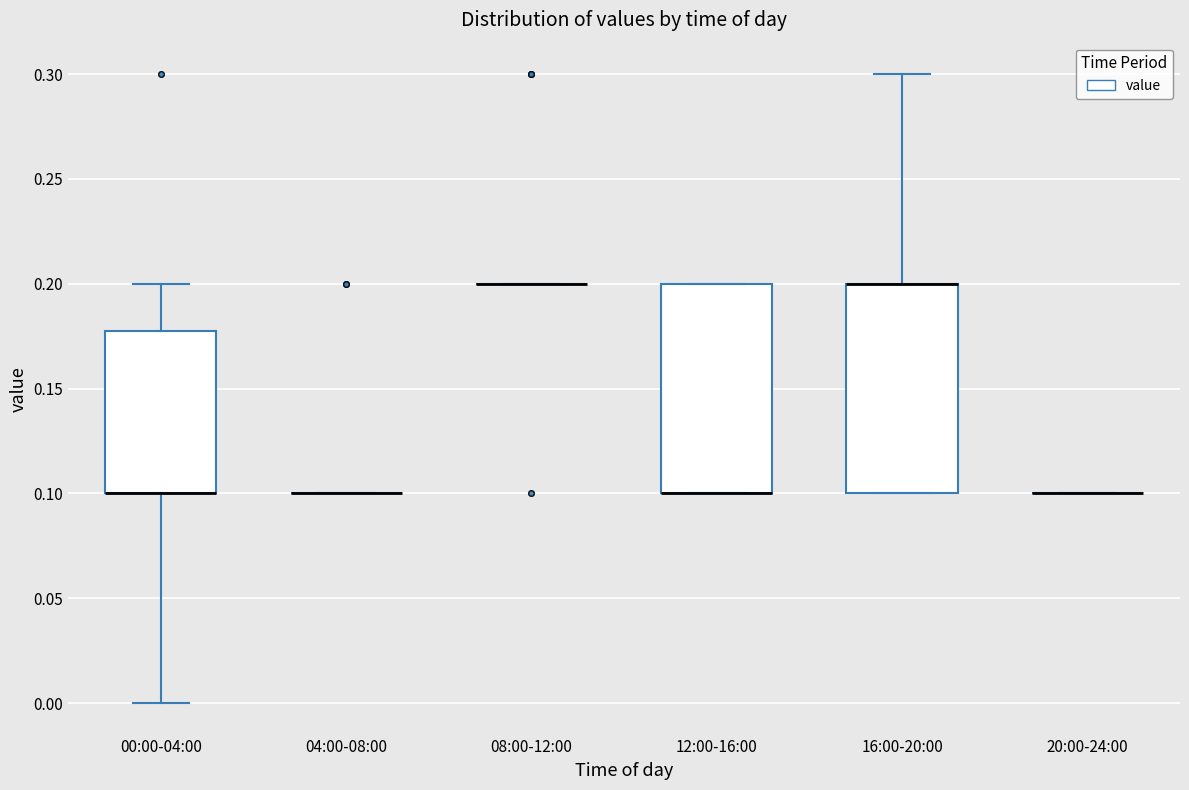

Reading left to right, read every box against the y-axis: the position of its median line, the range the box covers, and the ends of its whiskers. The values are not printed on the chart, so give them approximately, as read against the axis.

00:00-04:00: median 0.10 (drawn on the box's lower edge), box 0.10 to 0.18, whiskers 0.00 to 0.20
04:00-08:00: box collapsed to a line at 0.10, whiskers 0.10 to 0.10
08:00-12:00: box collapsed to a line at 0.20, whiskers 0.20 to 0.20
12:00-16:00: median 0.10 (drawn on the box's lower edge), box 0.10 to 0.20, whiskers 0.10 to 0.20
16:00-20:00: median 0.20 (drawn on the box's upper edge), box 0.10 to 0.20, whiskers 0.10 to 0.30
20:00-24:00: box collapsed to a line at 0.10, whiskers 0.10 to 0.10